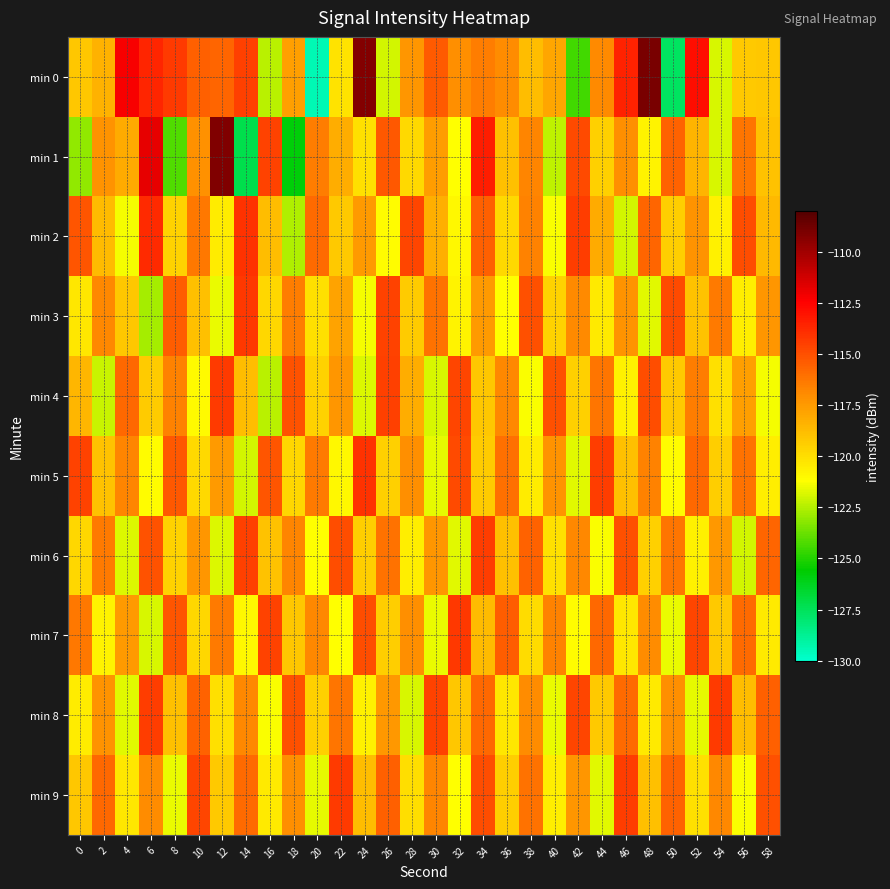

Which series has the widest spread of values?

min 0